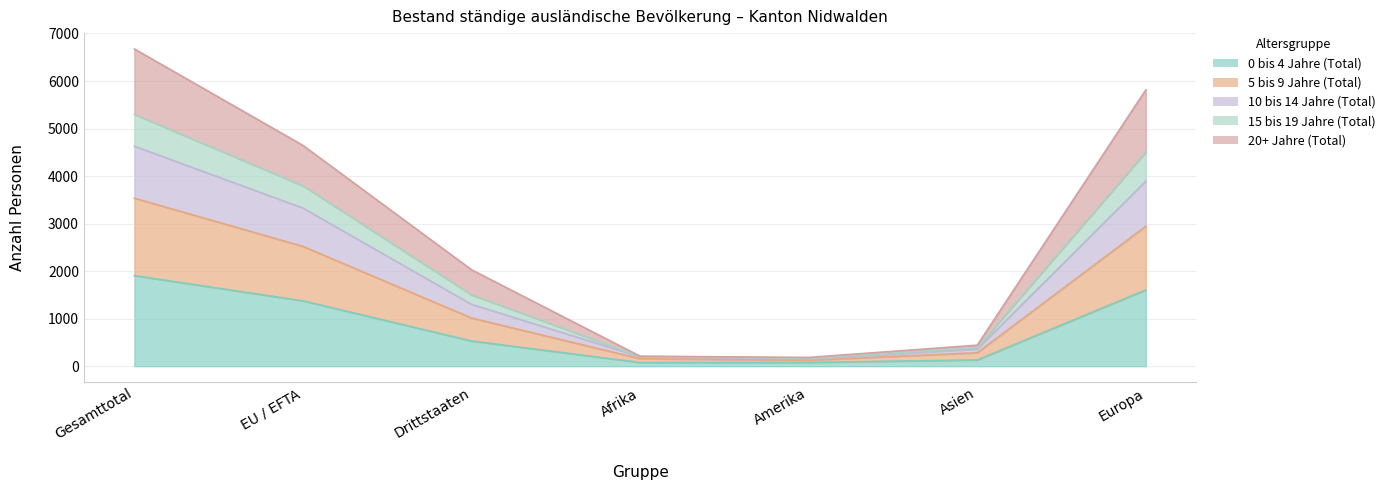

Rank the categories by 5 bis 9 Jahre (Total) value from lowest to highest.

Amerika, Afrika, Asien, Drittstaaten, EU / EFTA, Europa, Gesamttotal